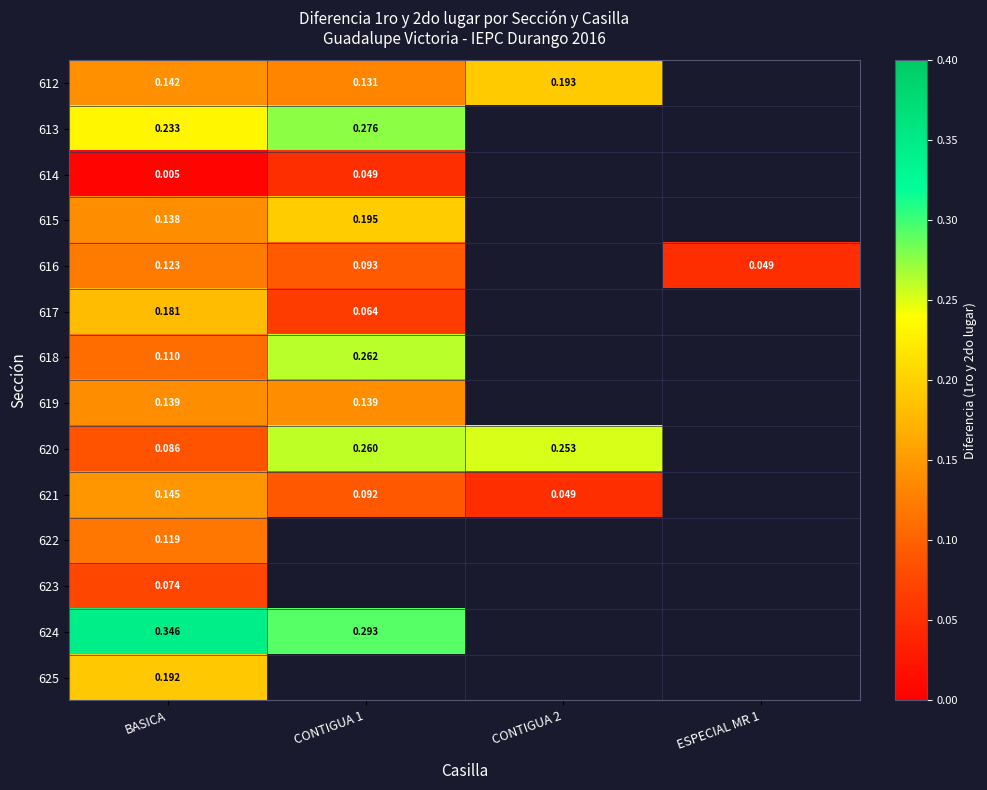

True or false: 615 has a value of 0.2 at BASICA.

False